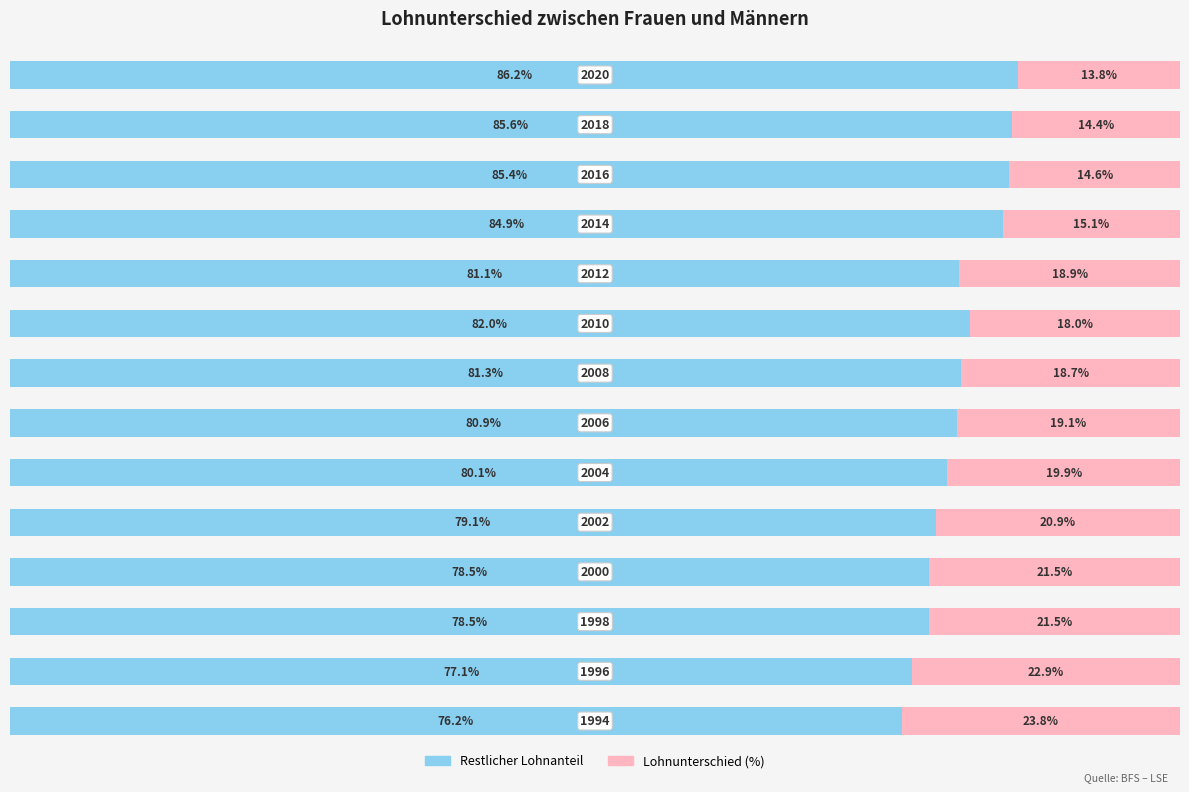

What is the value of the Lohnunterschied (%) bar at the 14th from the left?

13.8